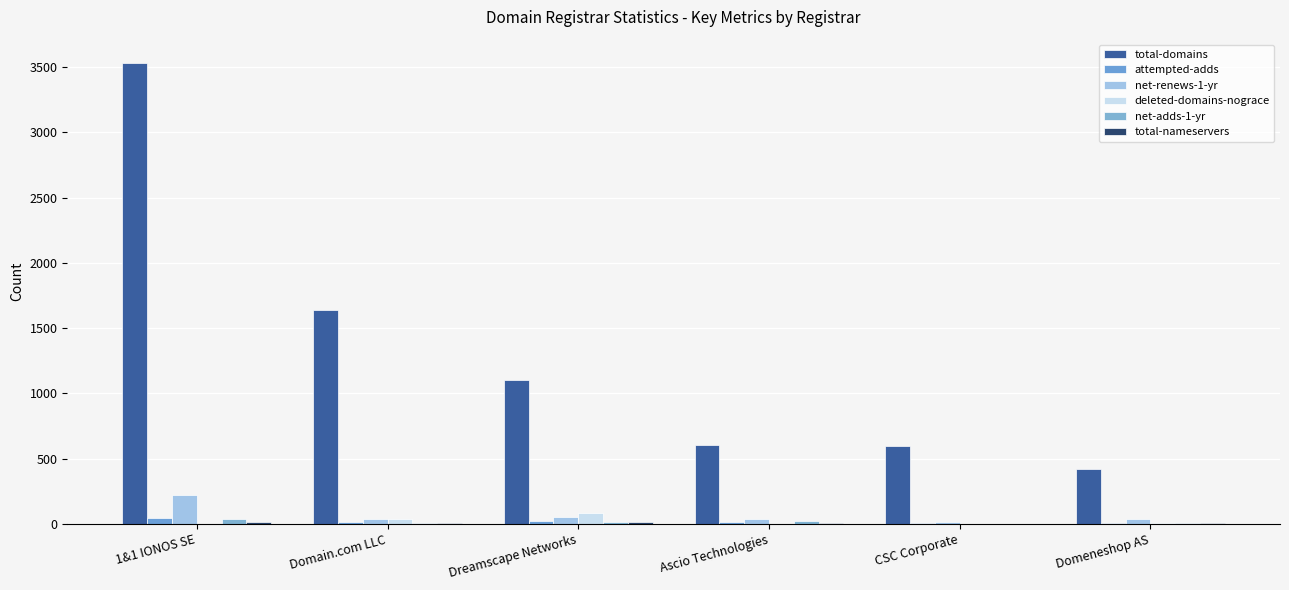

Count the number of data series in this chart.

6